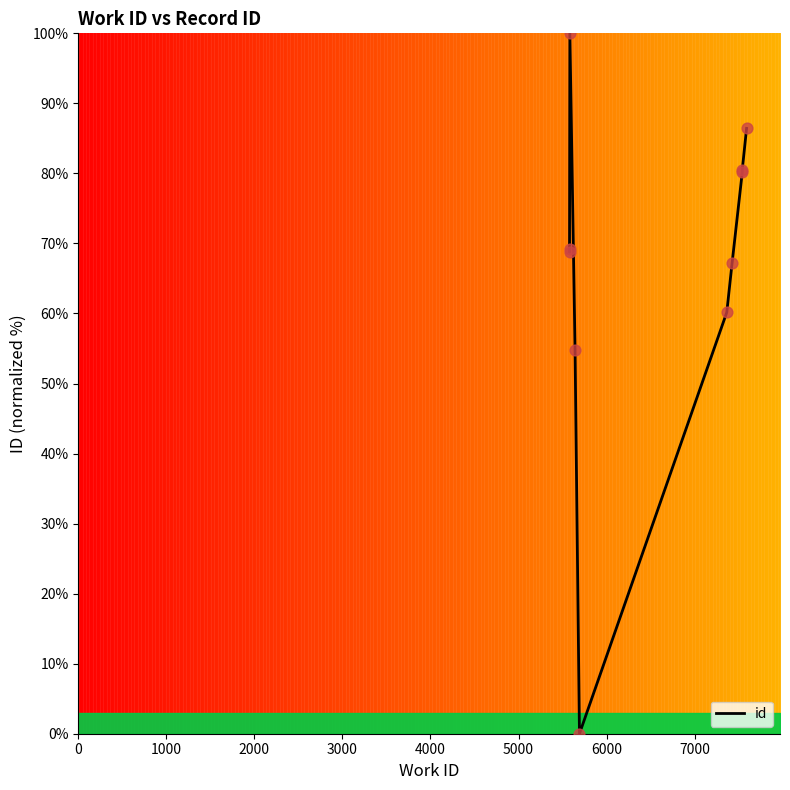

What is the change in value from 4000 to 5000?

+60.2